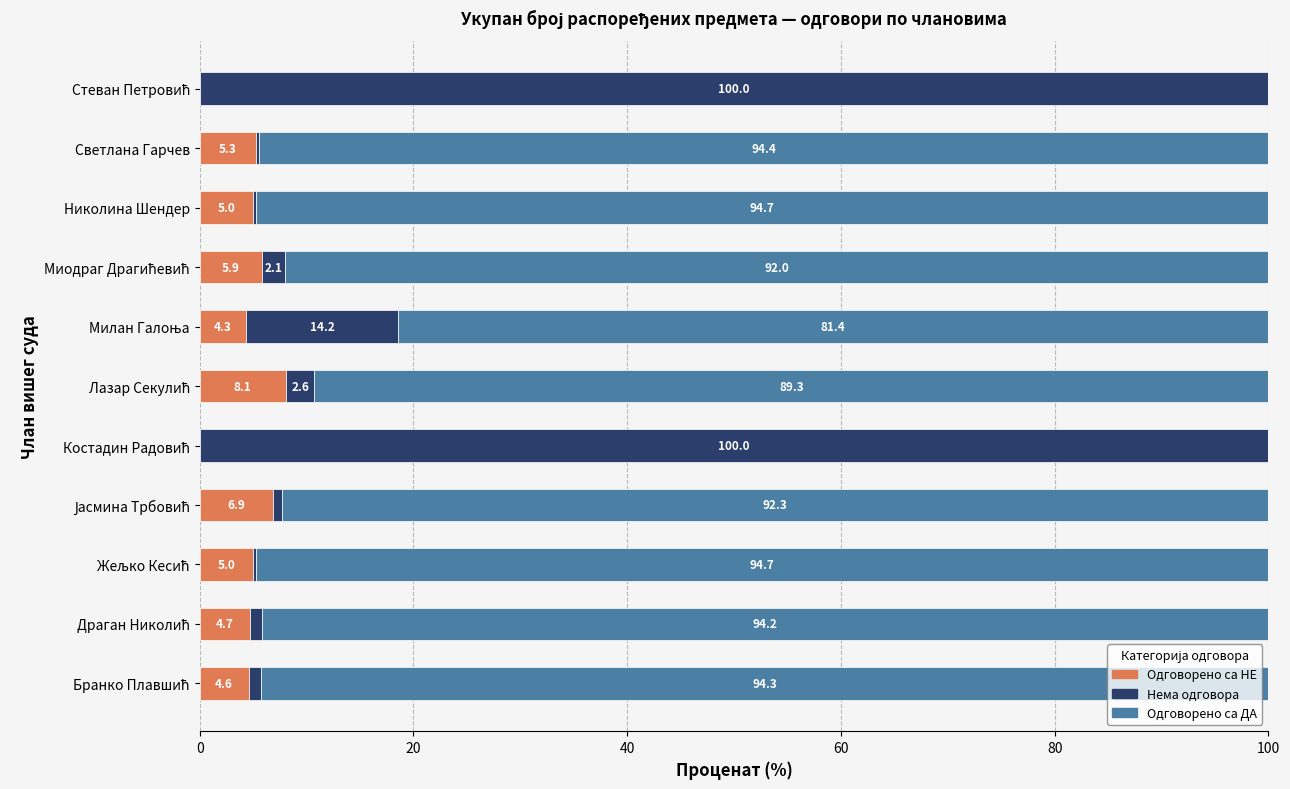

What is the total value across all series at Николина Шендер?

100.0